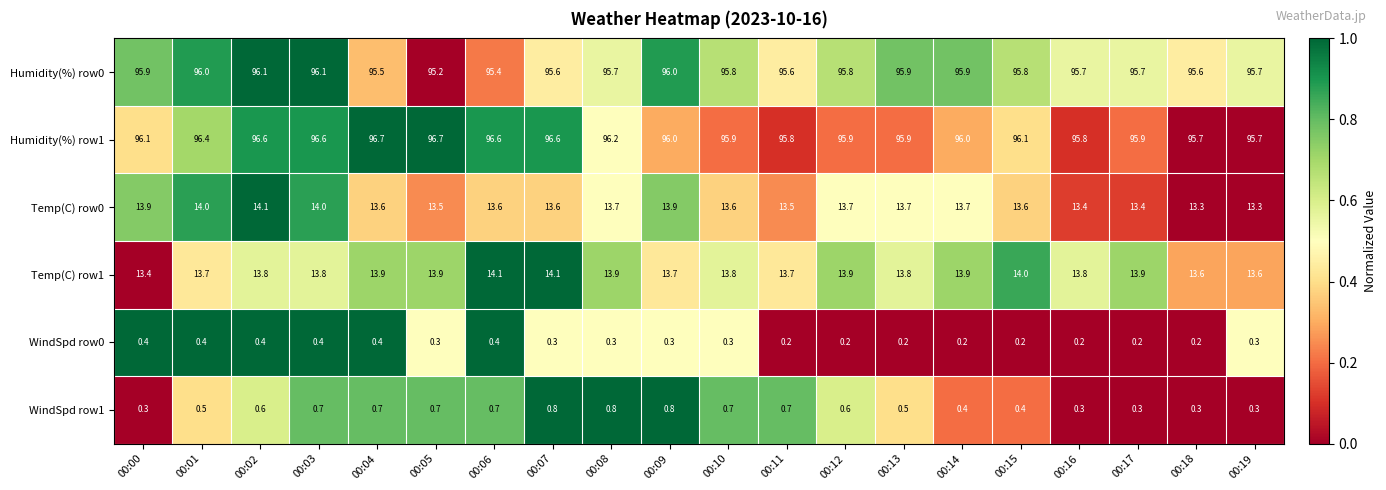

What is the average value of the WindSpd row0 series?

0.3